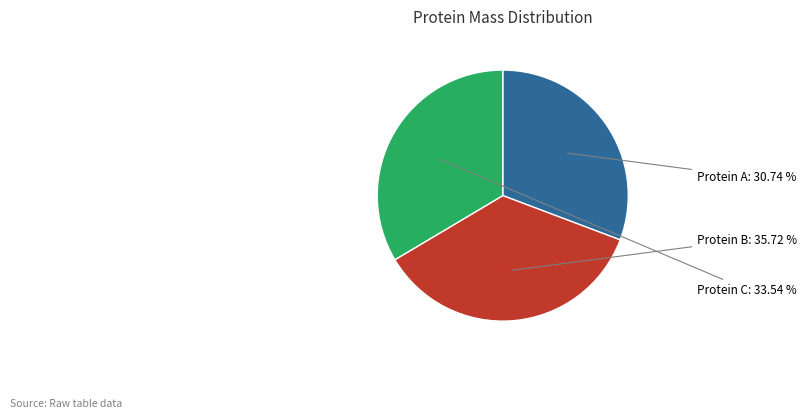

Is there a majority slice in this chart?

No